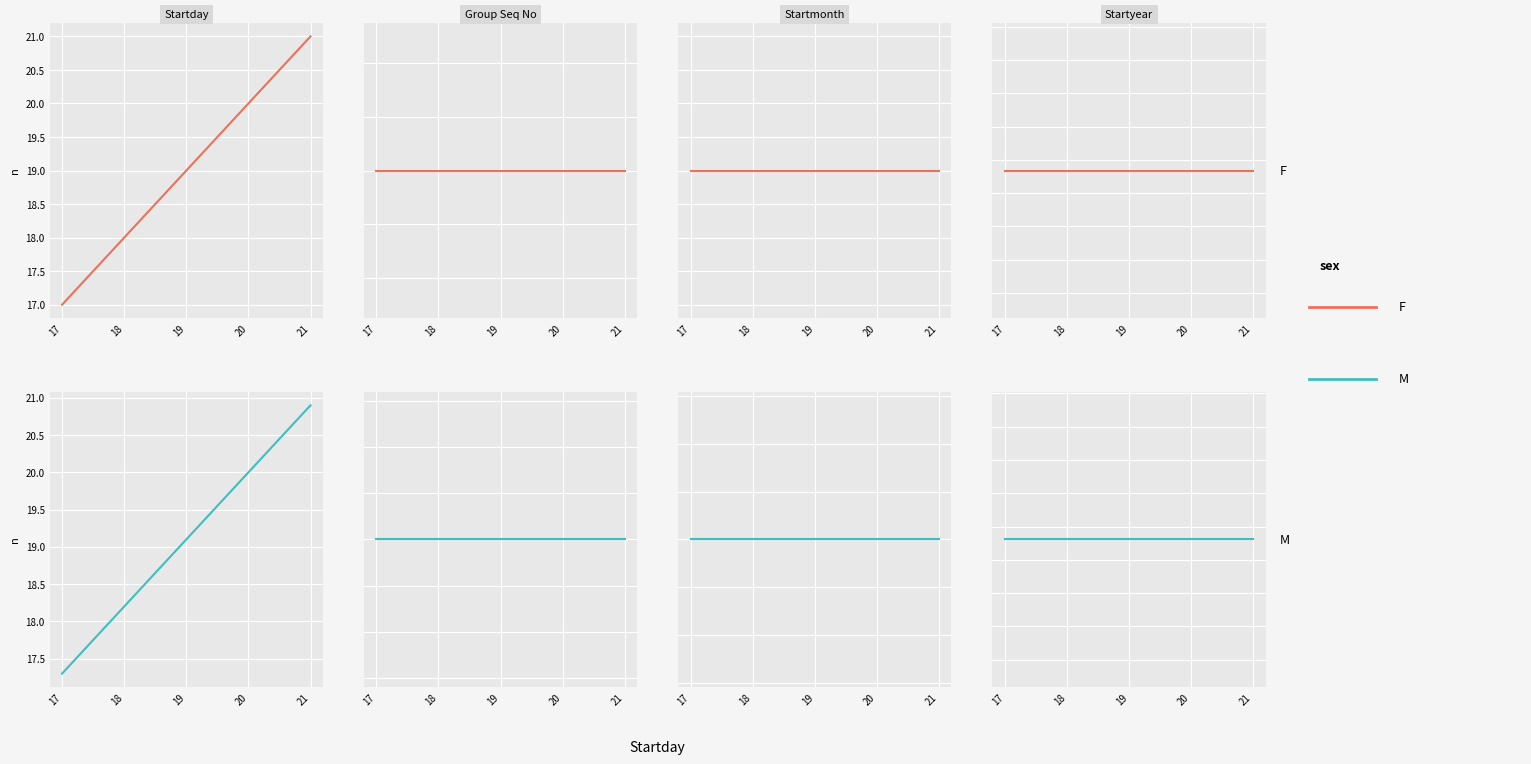

List the labels in order of M value, smallest first.

17, 18, 19, 20, 21